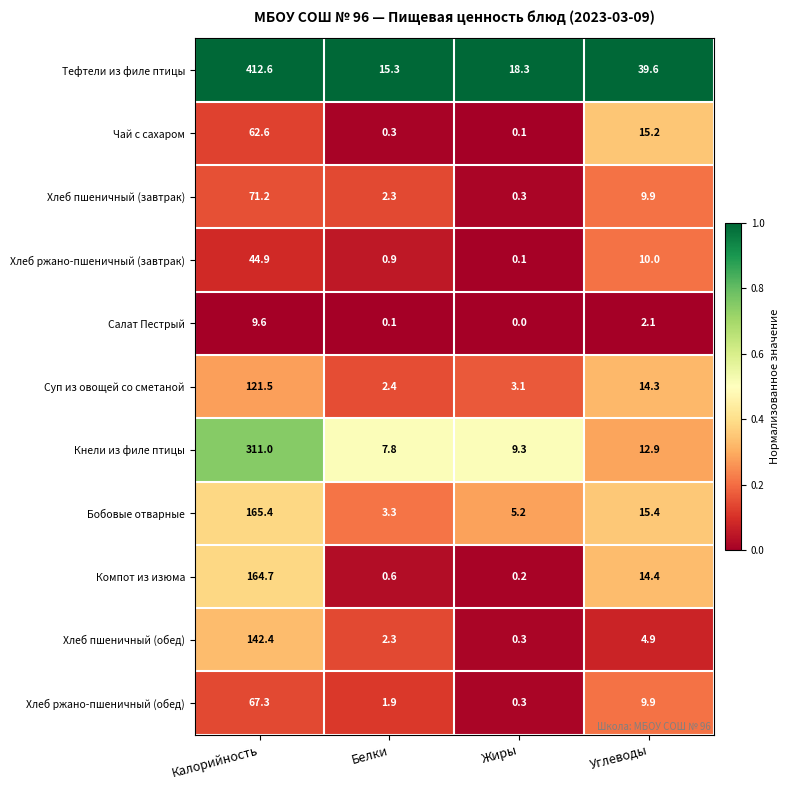

What is the total value across all series at Калорийность?

1573.2